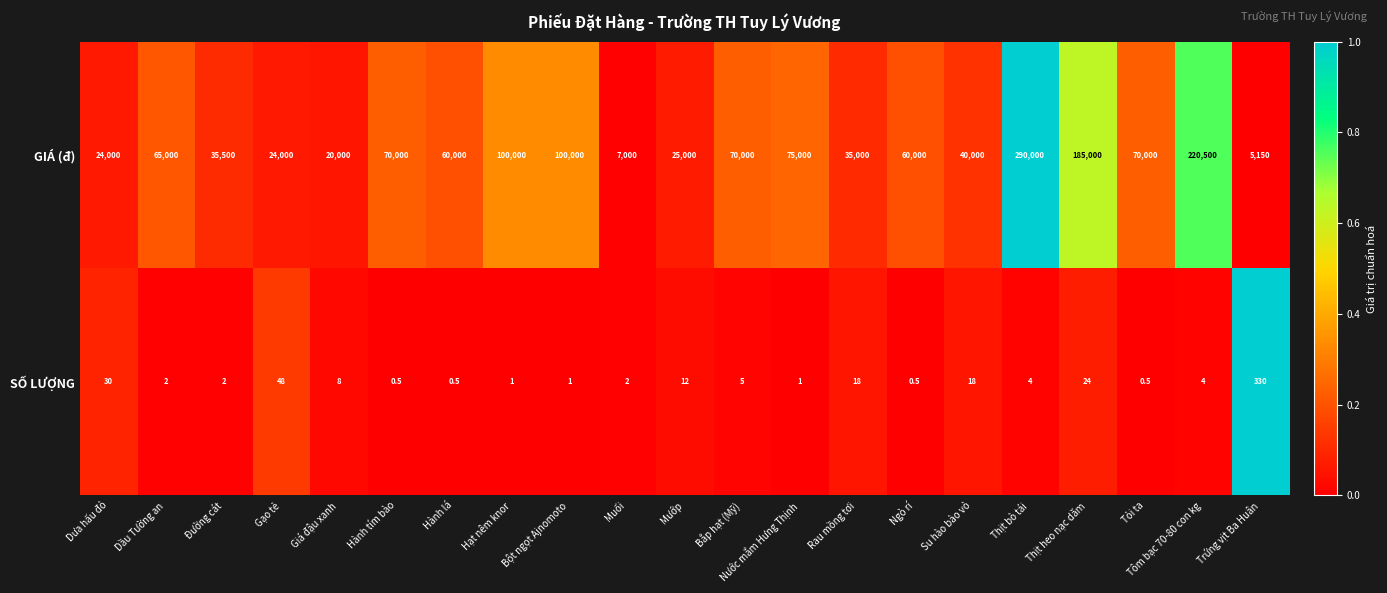

True or false: GIÁ (đ) has a value of 299874.8 at Thịt heo nạc dăm.

False